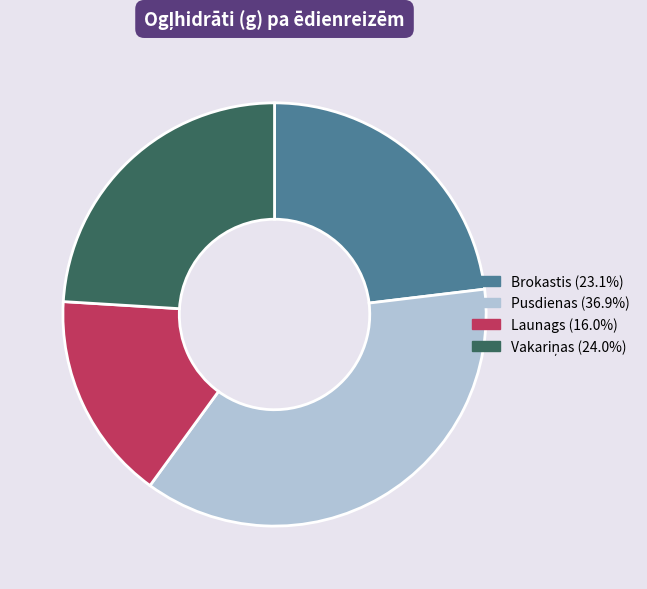

Which category has the smallest portion of the pie?

Launags